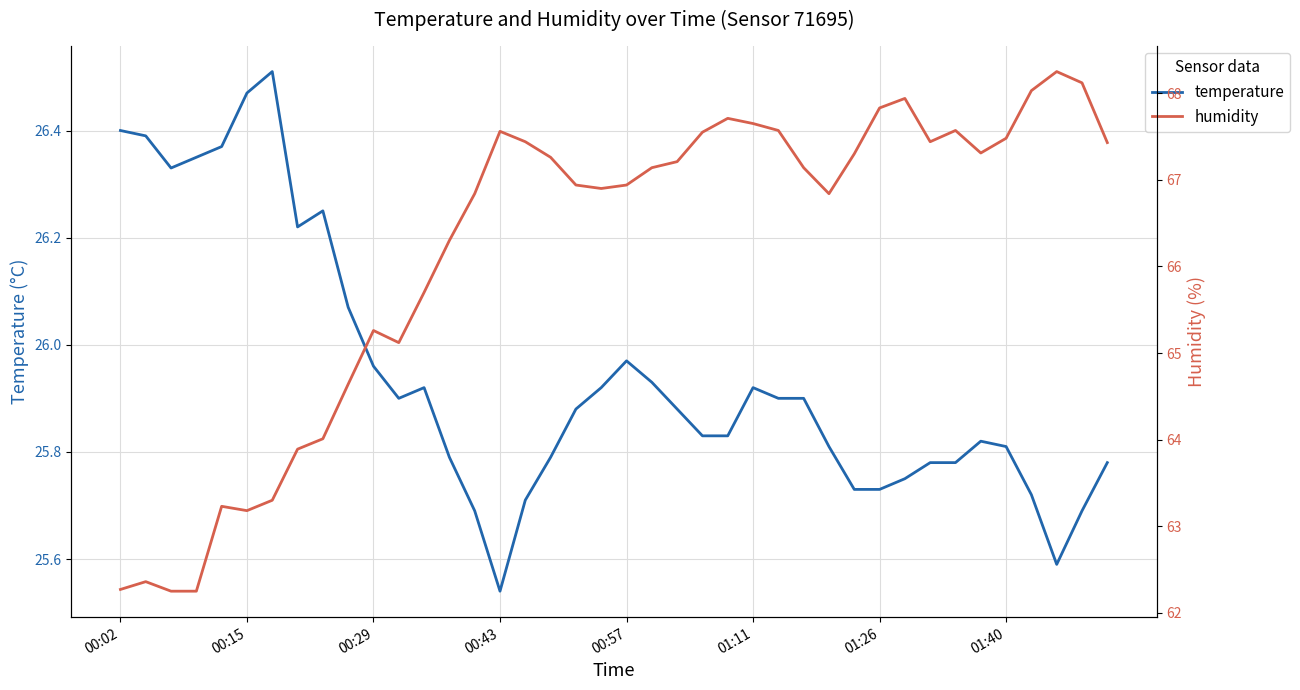

Which series changed the most between 15 and 29?

humidity